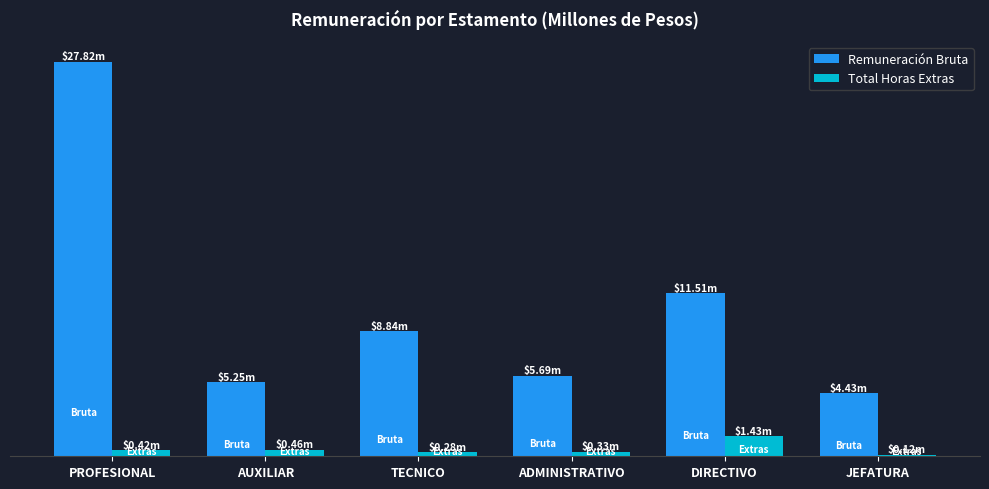

Does the chart contain any negative values?

No